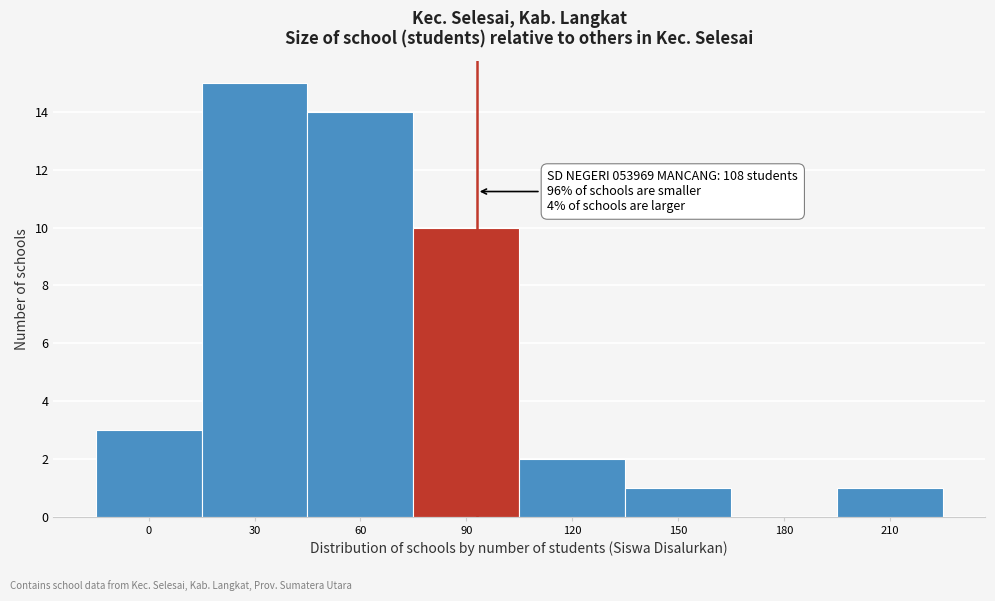

Reading right to left, list all the values displayed in this chart.

210=1	180=0	150=1	120=2	90=10	60=14	30=15	0=3